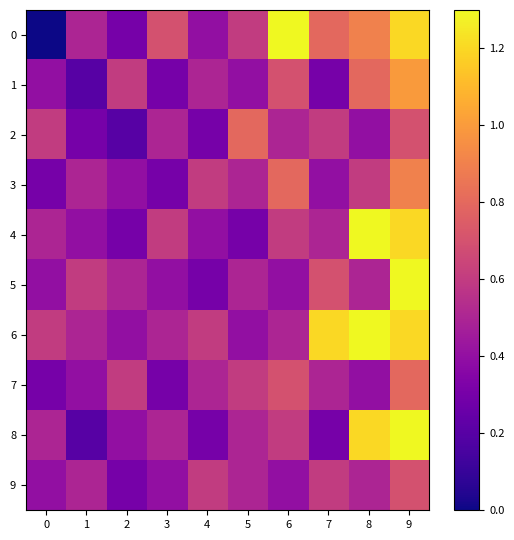

Between 2 and 3, which is larger?

3